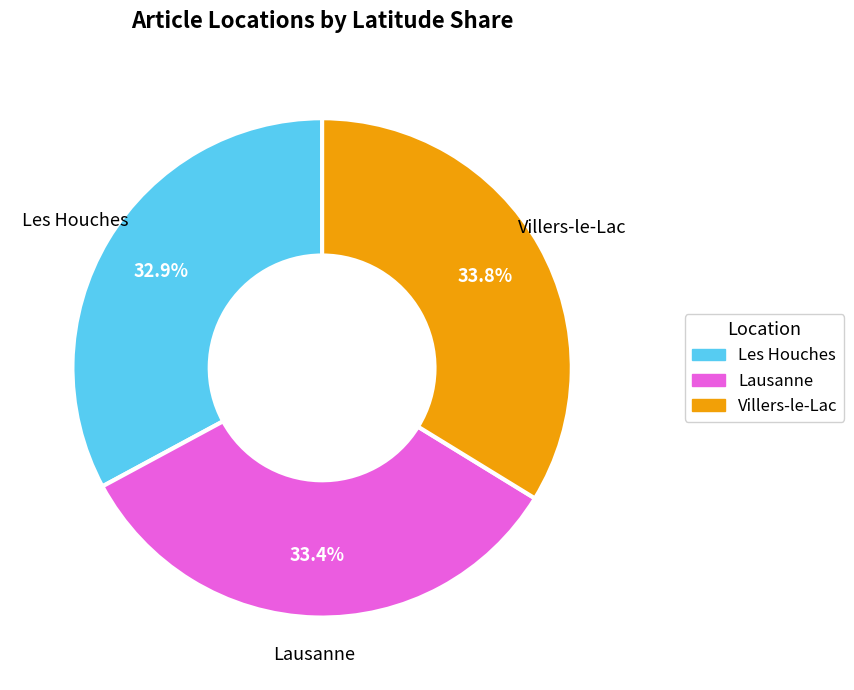

Is there any slice that represents more than half of the pie?

No